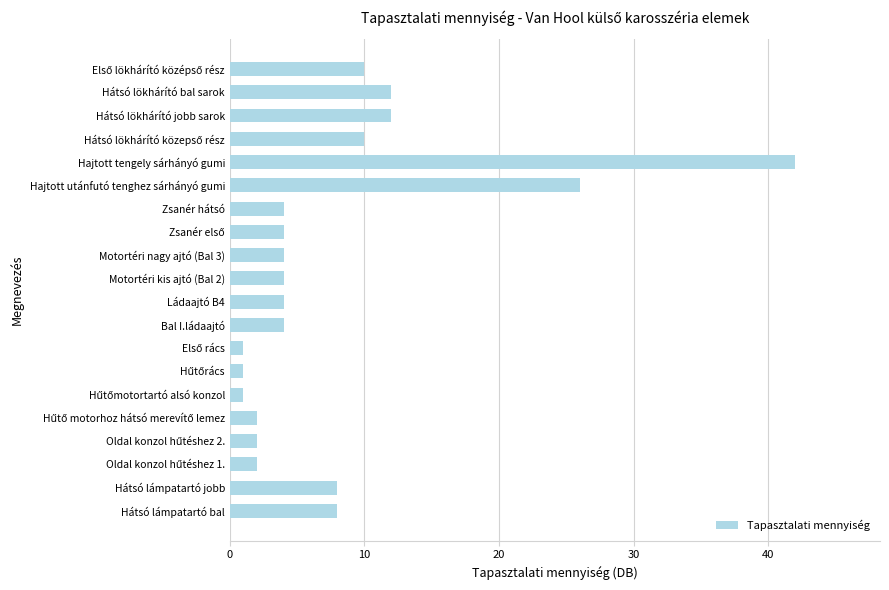

Reading bottom to top, what are all the values shown in this chart?

8	8	2	2	2	1	1	1	4	4	4	4	4	4	26	42	10	12	12	10